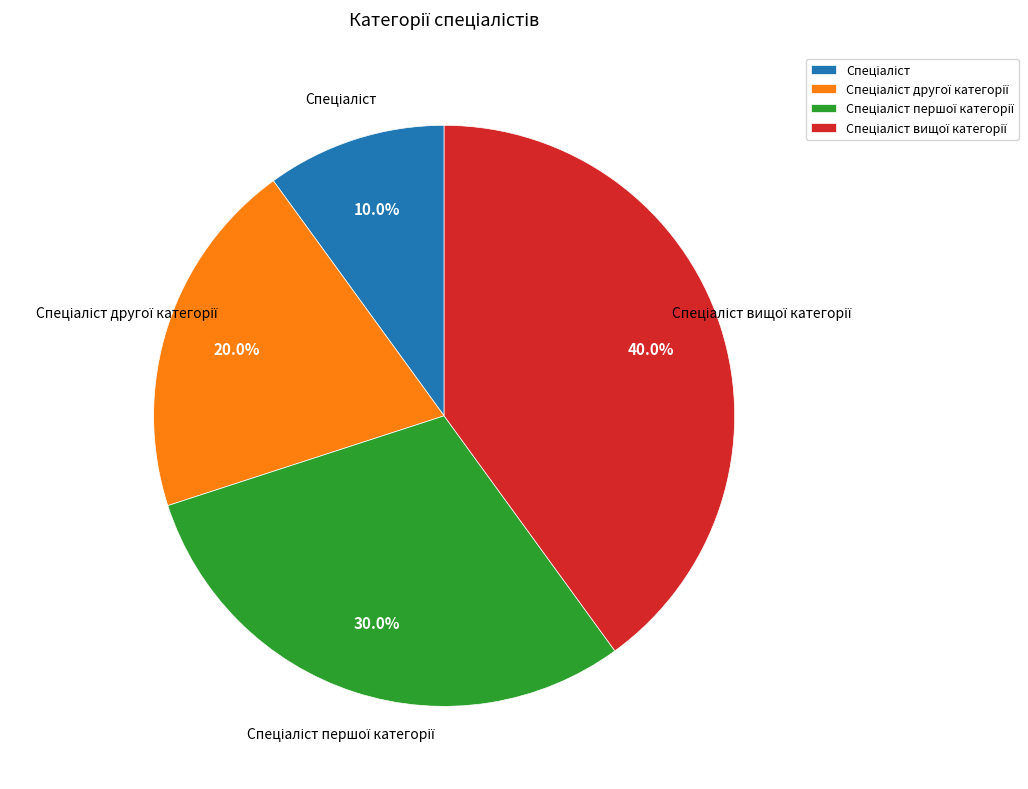

Is there any slice that represents more than half of the pie?

No